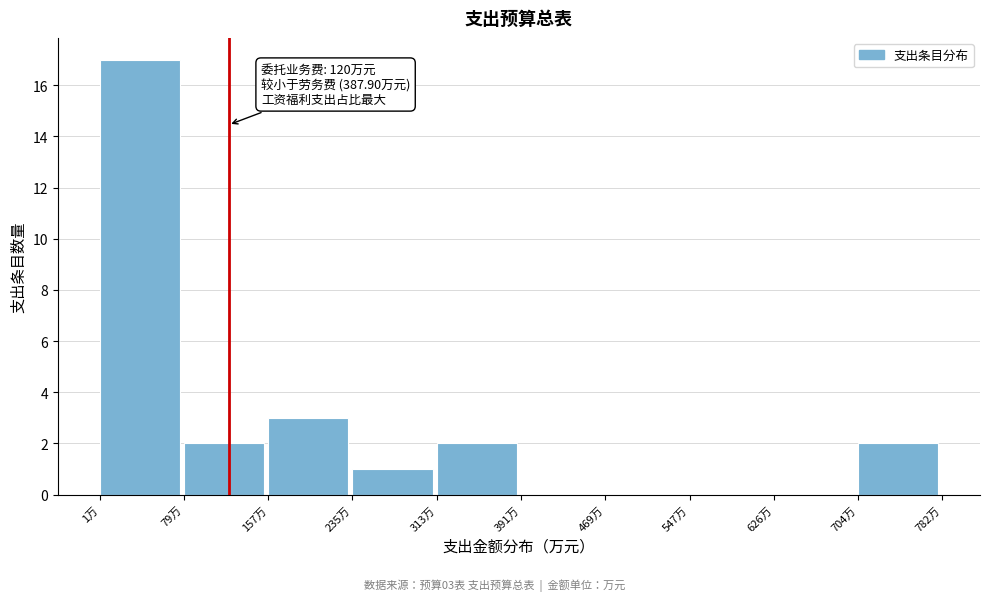

Which range on the x-axis has the tallest bar?

0 to 80